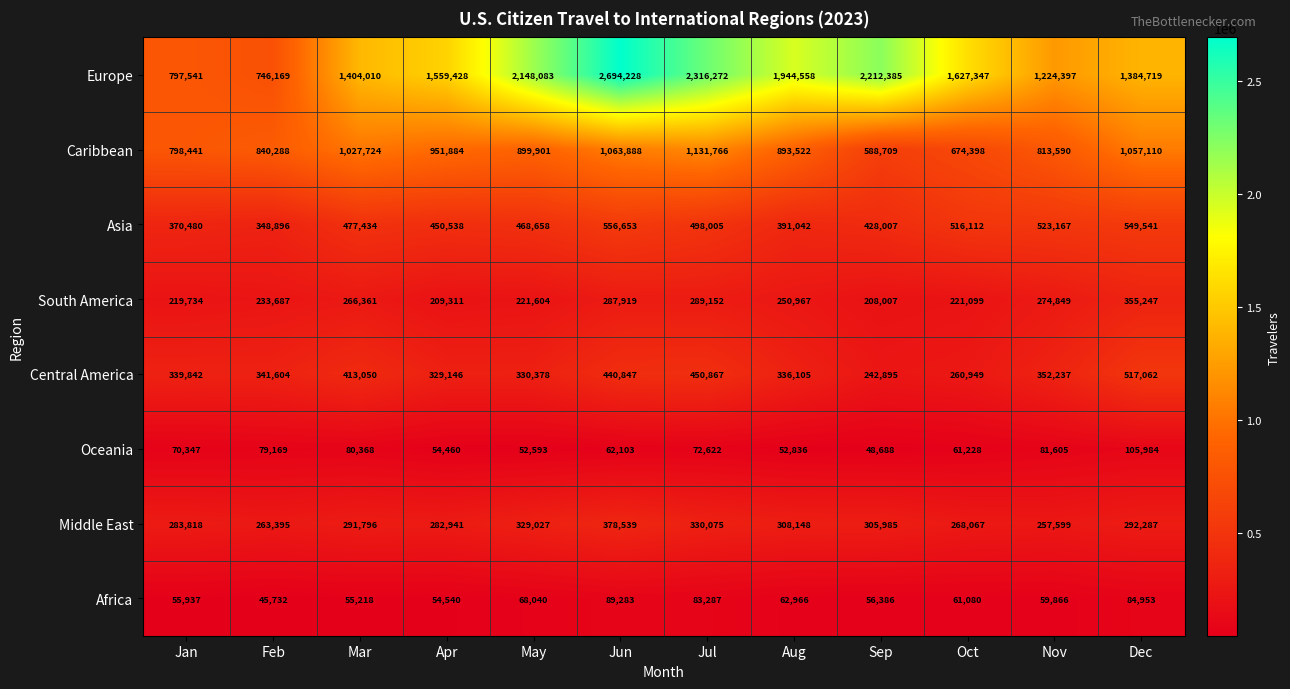

Is the value of Central America at Oct greater than the value of Oceania at Jan?

Yes